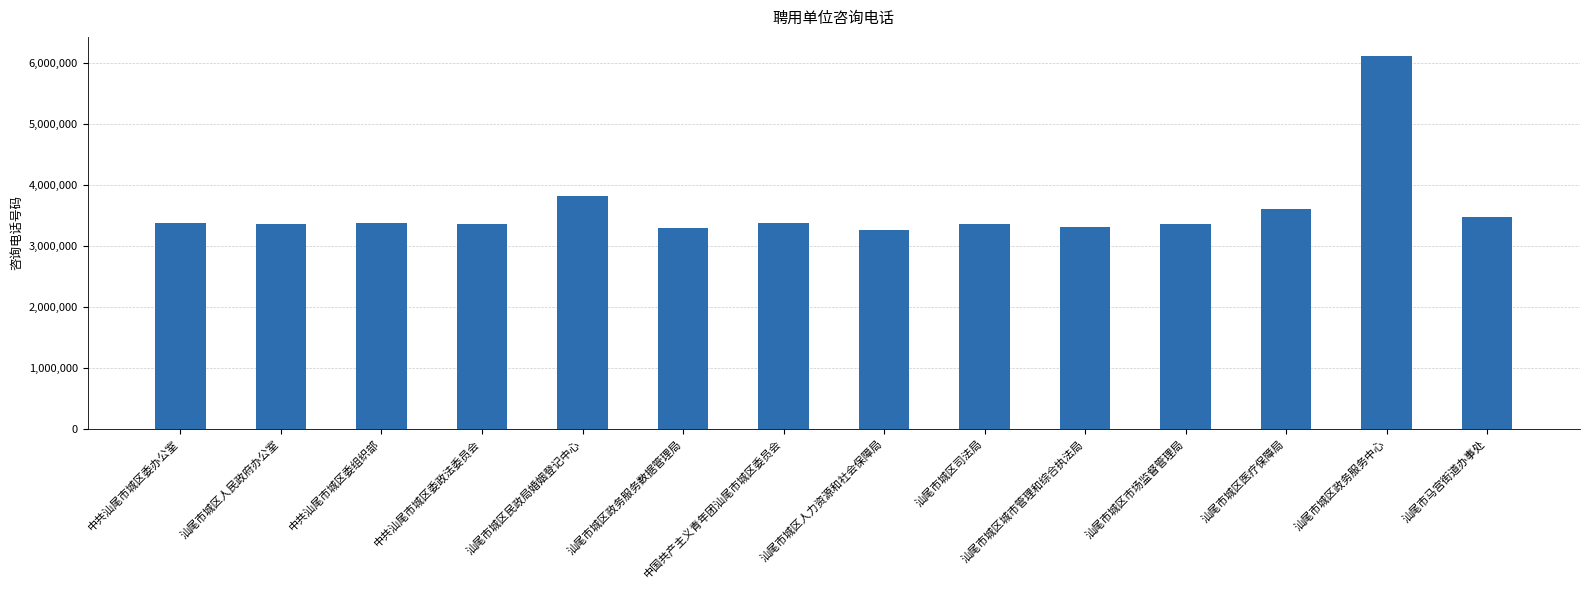

Are the bars horizontal?

No